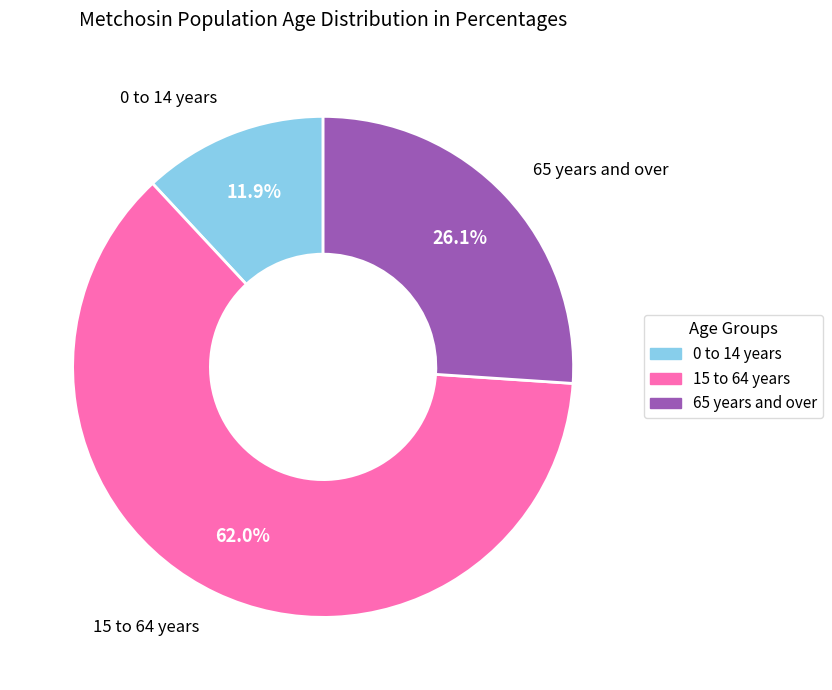

What is the ratio of the value at 15 to 64 years to the value at 0 to 14 years?

5.2